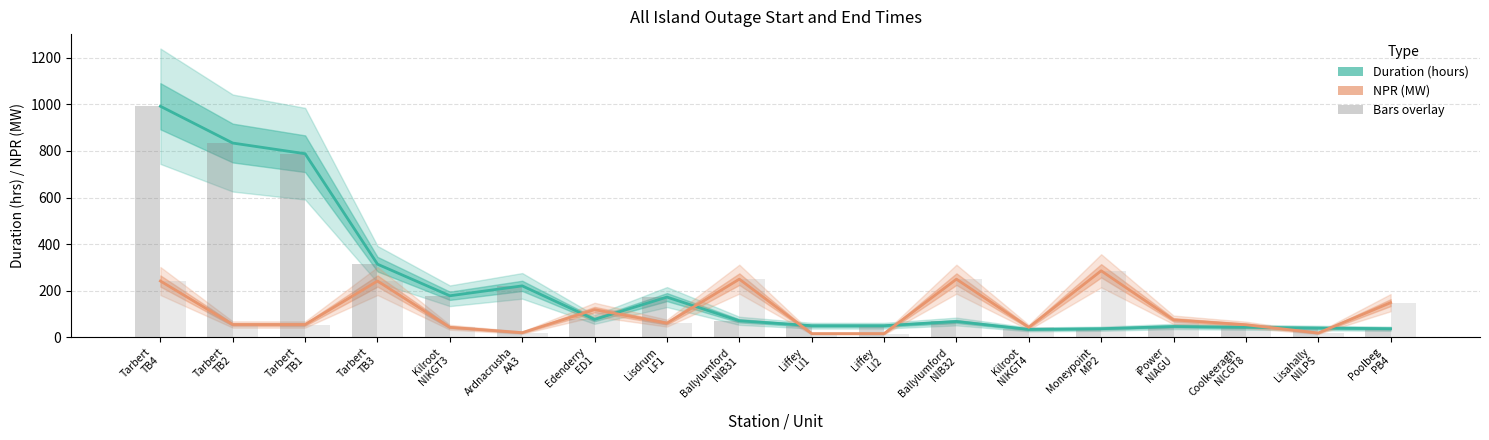

What is the lowest value of the NPR (MW) series?

15.0